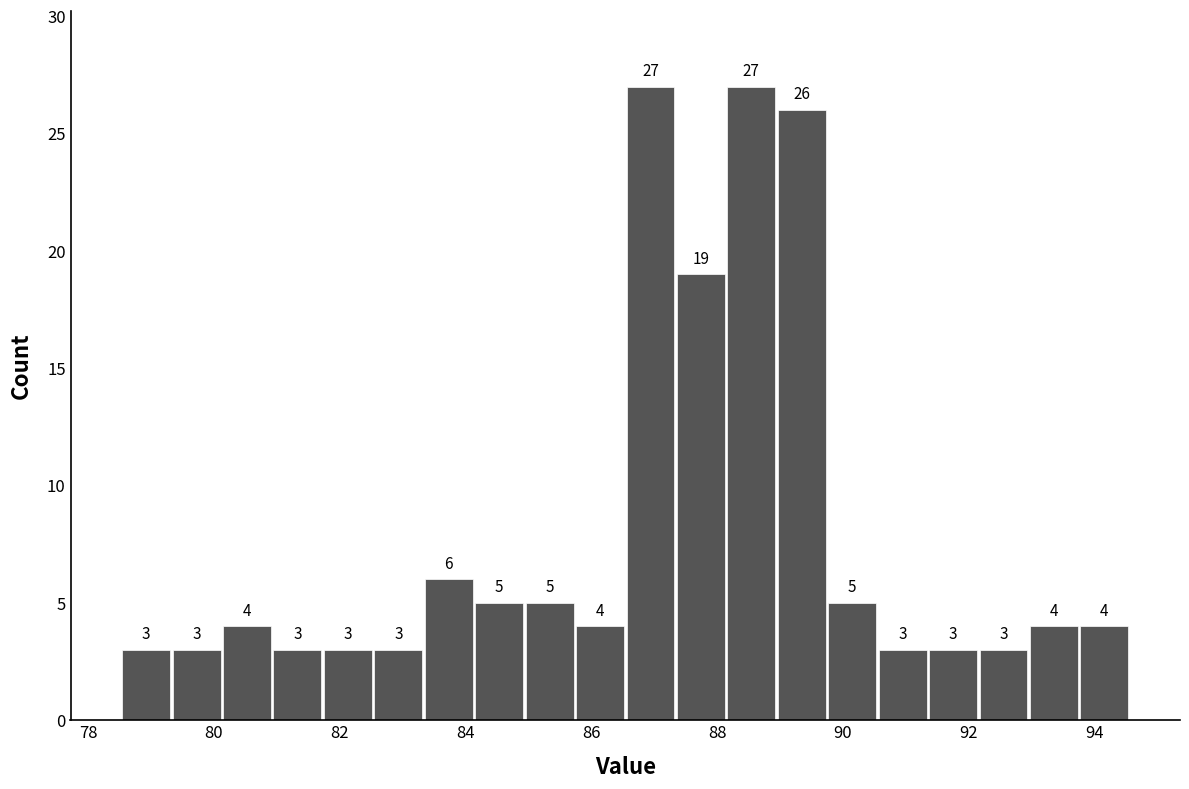

How tall is the bar that spans 85.8 to 86.6 on the x-axis? The bar edges are not printed on the chart, so give them approximately, as read against the axis.

4